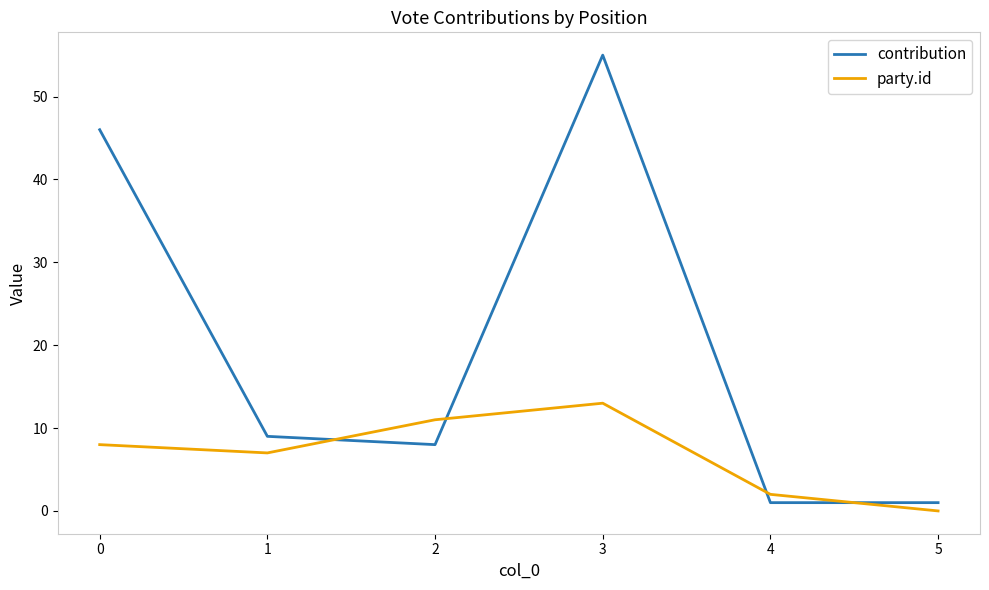

What is the average value of the contribution series?

20